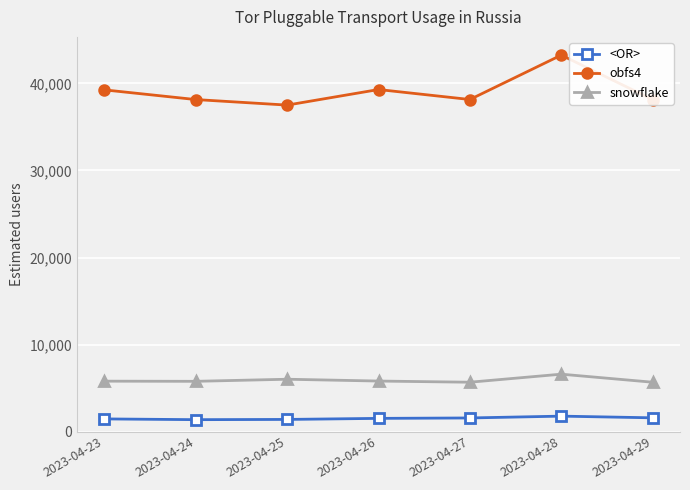

The obfs4 series shows 38153 at 2023-04-24. True or false?

True